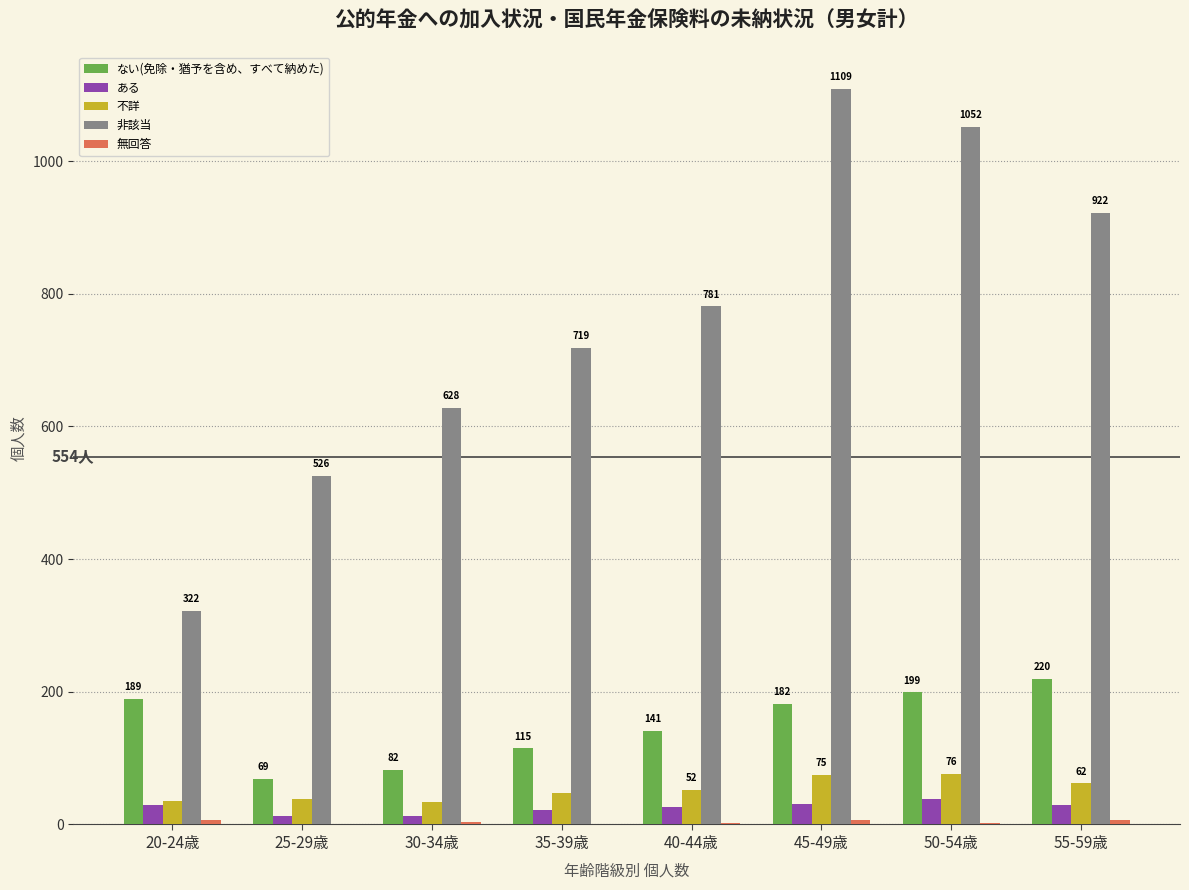

At which category is the sum across all series the highest?

45-49歳